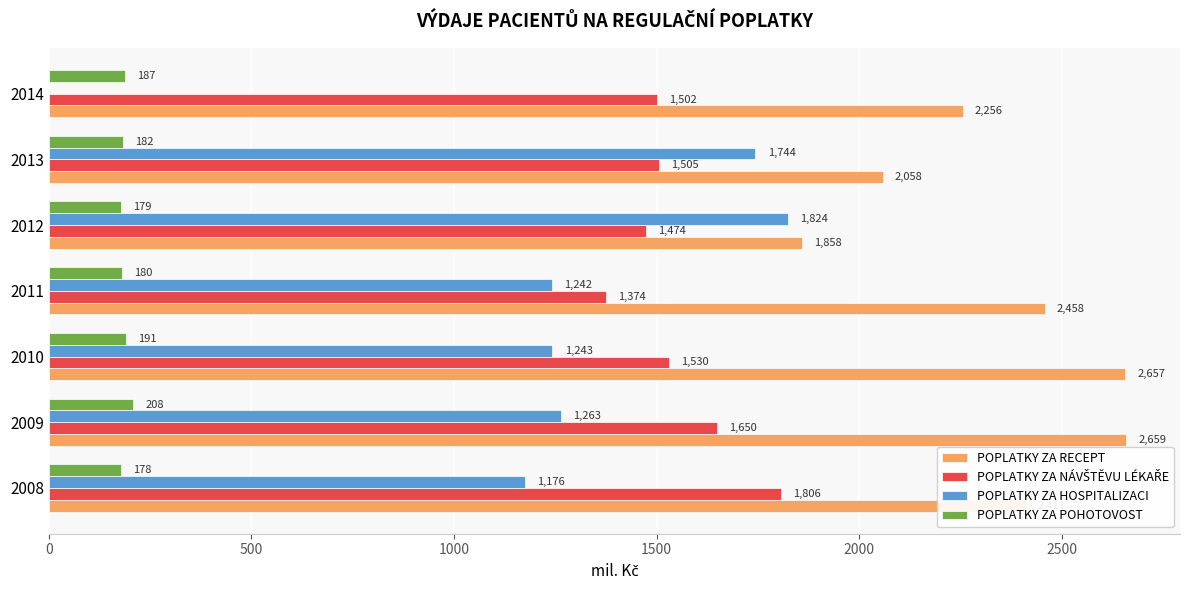

What is the approximate value of POPLATKY ZA POHOTOVOST at 2013?

182